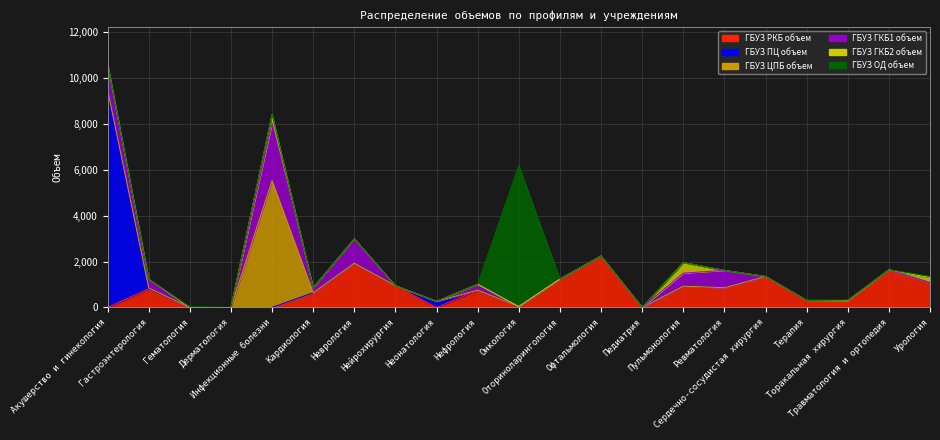

Reading left to right, list all the values displayed in this chart.

ГБУЗ РКБ объем: Акушерство и гинекология=0	Гастроэнтерология=820	Гематология=0	Дерматология=0	Инфекционные болезни=0	Кардиология=643	Неврология=1925	Нейрохирургия=948	Неонатология=0	Нефрология=758	Онкология=41	Оториноларингология=1240	Офтальмология=2237	Педиатрия=0	Пульмонология=928	Ревматология=861	Сердечно-сосудистая хирургия=1352	Терапия=308	Торакальная хирургия=306	Травматология и ортопедия=1641	Урология=1080
ГБУЗ ПЦ объем: Акушерство и гинекология=9460	Гастроэнтерология=0	Гематология=0	Дерматология=0	Инфекционные болезни=0	Кардиология=0	Неврология=0	Нейрохирургия=0	Неонатология=269	Нефрология=0	Онкология=0	Оториноларингология=0	Офтальмология=0	Педиатрия=0	Пульмонология=0	Ревматология=0	Сердечно-сосудистая хирургия=0	Терапия=0	Торакальная хирургия=0	Травматология и ортопедия=0	Урология=0
ГБУЗ ЦПБ объем: Акушерство и гинекология=0	Гастроэнтерология=28	Гематология=0	Дерматология=0	Инфекционные болезни=5525	Кардиология=0	Неврология=0	Нейрохирургия=0	Неонатология=0	Нефрология=0	Онкология=0	Оториноларингология=0	Офтальмология=0	Педиатрия=0	Пульмонология=0	Ревматология=0	Сердечно-сосудистая хирургия=0	Терапия=0	Торакальная хирургия=0	Травматология и ортопедия=0	Урология=0
ГБУЗ ГКБ1 объем: Акушерство и гинекология=1000	Гастроэнтерология=386	Гематология=0	Дерматология=0	Инфекционные болезни=2488	Кардиология=217	Неврология=1062	Нейрохирургия=0	Неонатология=0	Нефрология=254	Онкология=0	Оториноларингология=0	Офтальмология=0	Педиатрия=0	Пульмонология=567	Ревматология=754	Сердечно-сосудистая хирургия=0	Терапия=0	Торакальная хирургия=0	Травматология и ортопедия=0	Урология=0
ГБУЗ ГКБ2 объем: Акушерство и гинекология=155	Гастроэнтерология=0	Гематология=0	Дерматология=0	Инфекционные болезни=379	Кардиология=0	Неврология=0	Нейрохирургия=0	Неонатология=0	Нефрология=0	Онкология=0	Оториноларингология=0	Офтальмология=0	Педиатрия=0	Пульмонология=460	Ревматология=0	Сердечно-сосудистая хирургия=0	Терапия=0	Торакальная хирургия=0	Травматология и ортопедия=0	Урология=223
ГБУЗ ОД объем: Акушерство и гинекология=0	Гастроэнтерология=0	Гематология=34	Дерматология=0	Инфекционные болезни=0	Кардиология=0	Неврология=0	Нейрохирургия=0	Неонатология=0	Нефрология=0	Онкология=6136	Оториноларингология=0	Офтальмология=0	Педиатрия=0	Пульмонология=0	Ревматология=0	Сердечно-сосудистая хирургия=0	Терапия=0	Торакальная хирургия=18	Травматология и ортопедия=0	Урология=61